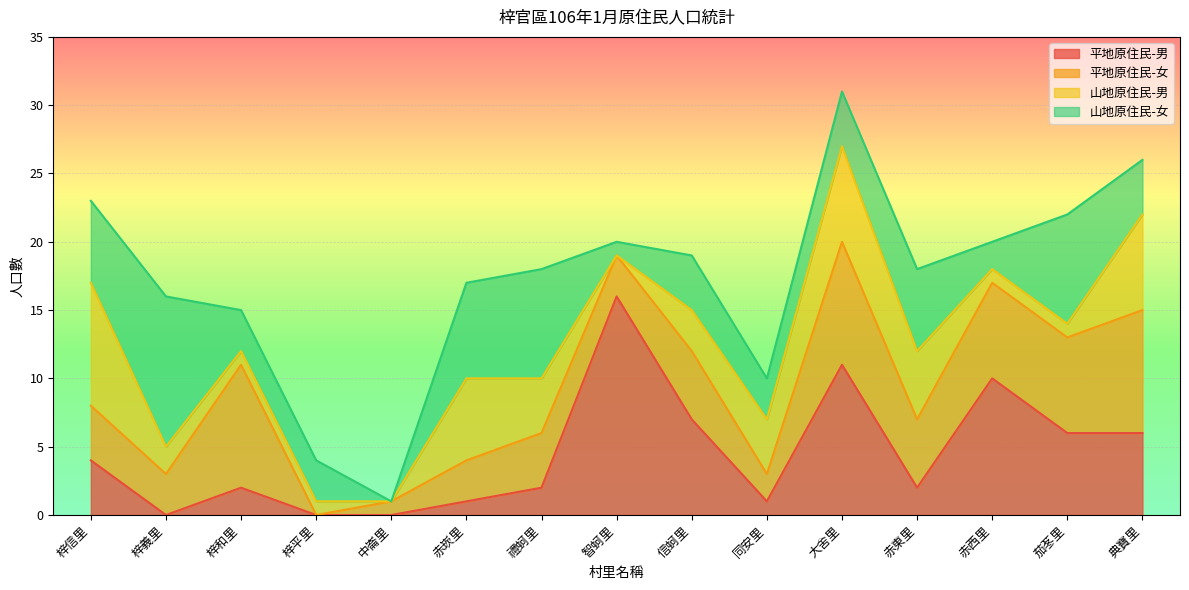

How many data points in 平地原住民-男 are less than 2?

5